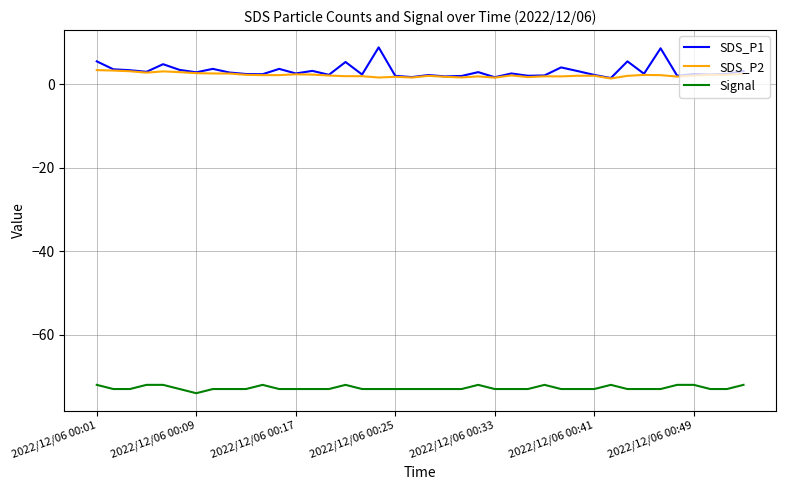

True or false: SDS_P1 and Signal intersect in this chart.

False